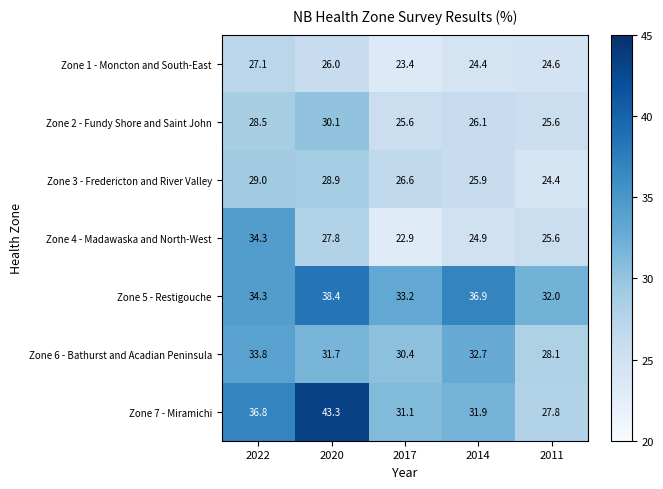

What is the difference between the maximum and minimum values in the Zone 5 - Restigouche series?

6.4